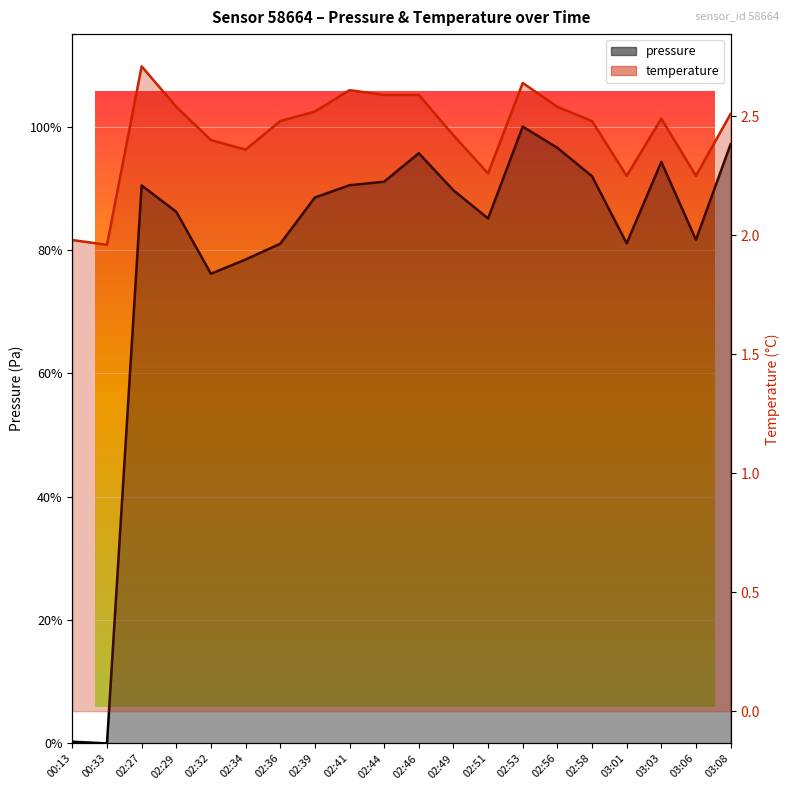

What is the maximum value shown in the chart?

2.7